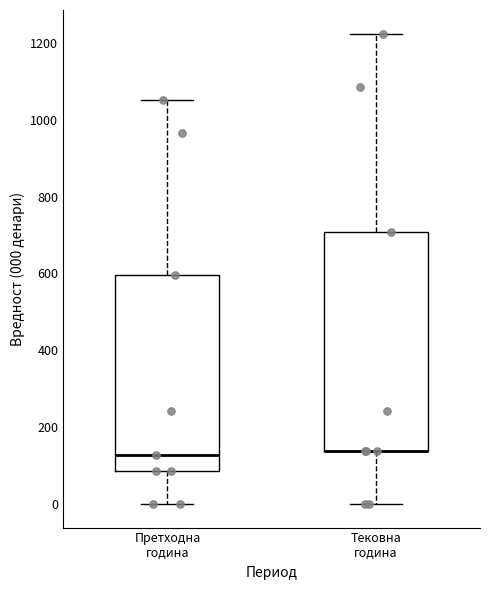

Reading left to right, read every box against the y-axis: the position of its median line, the range the box covers, and the ends of its whiskers. The values are not printed on the chart, so give them approximately, as read against the axis.

Претходна година: median 120, box 80 to 600, whiskers 0 to 1060
Тековна година: median 140 (drawn on the box's lower edge), box 140 to 700, whiskers 0 to 1220